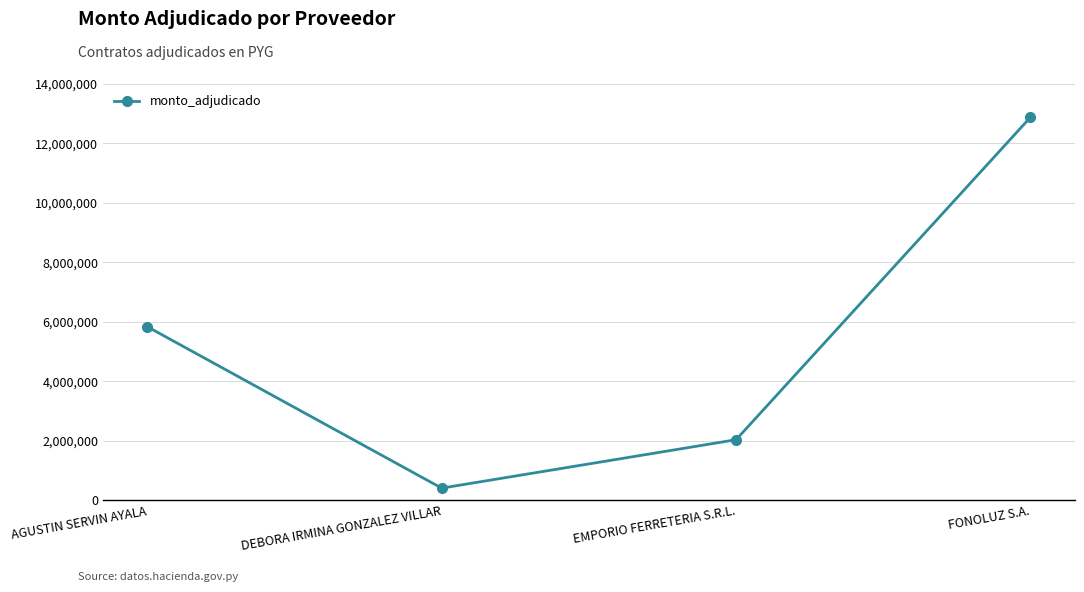

List the labels in order of value, largest first.

FONOLUZ S.A., AGUSTIN SERVIN AYALA, EMPORIO FERRETERIA S.R.L., DEBORA IRMINA GONZALEZ VILLAR